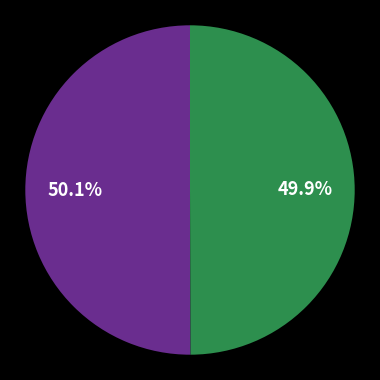

Is there a majority slice in this chart?

Yes